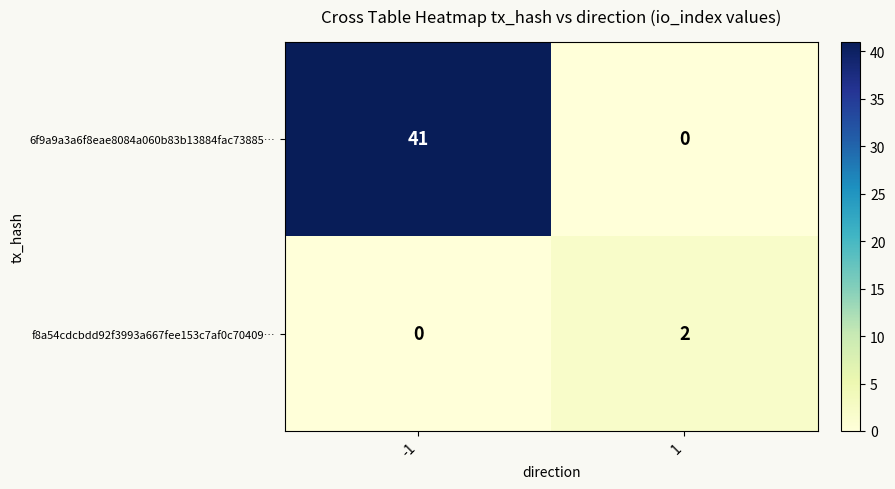

The f8a54cdcbdd92f3993a667fee153c7af0c70409… series shows 2 at 1. True or false?

True